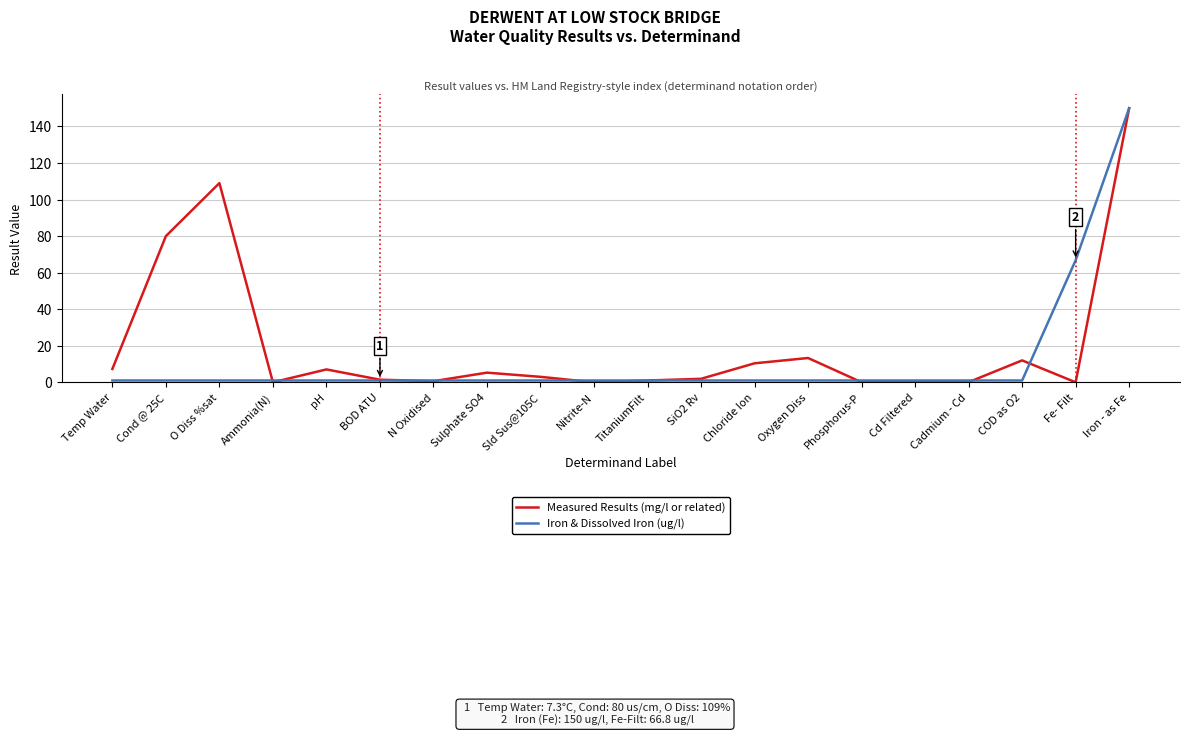

Which category has the highest value in the Measured Results (mg/l or related) series?

Iron - as Fe